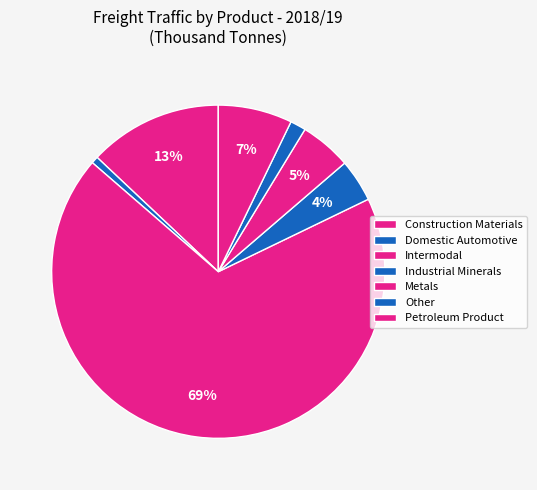

Rank the categories by value from lowest to highest.

Domestic Automotive, Other, Industrial Minerals, Metals, Petroleum Product, Construction Materials, Intermodal